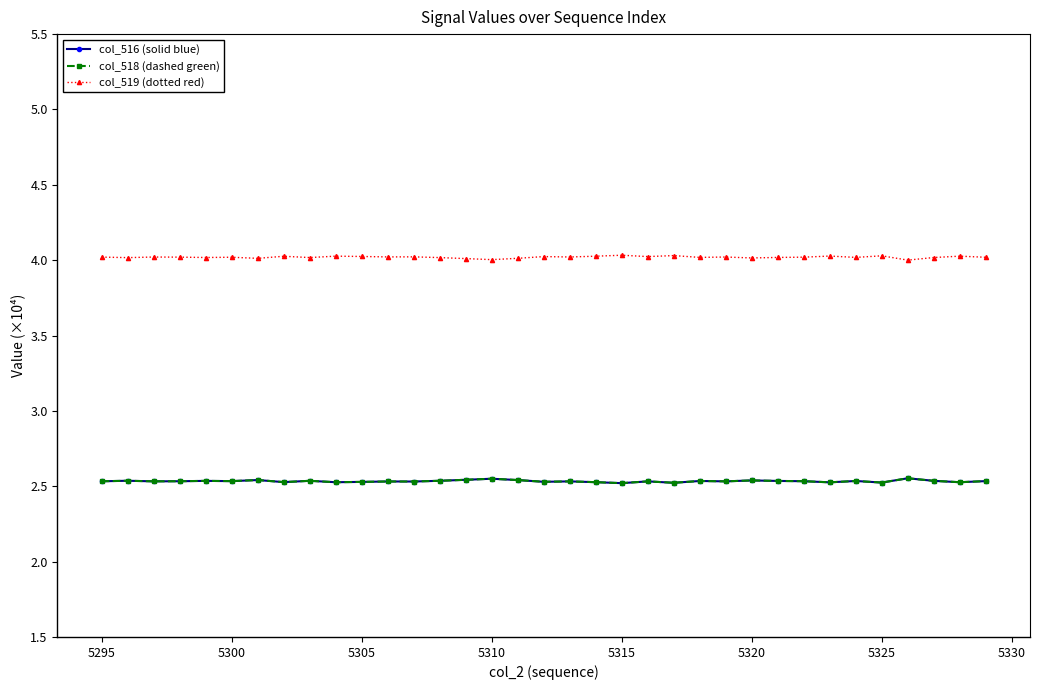

Is this an area chart (filled region under the line)?

No